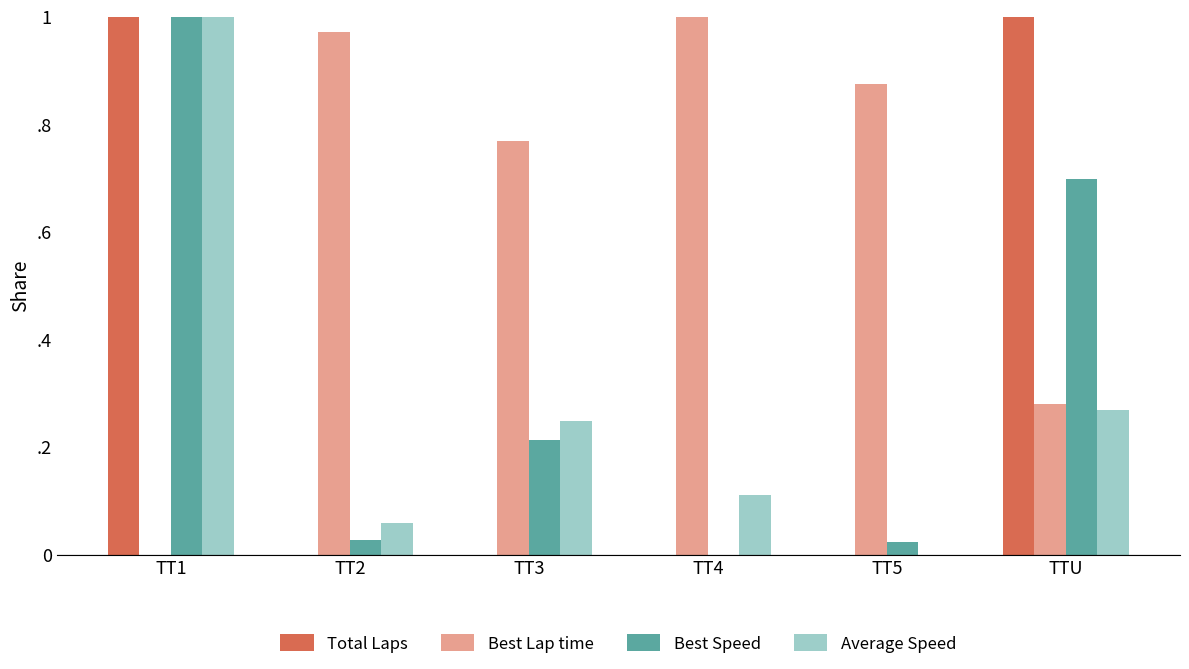

Are the bars horizontal?

No